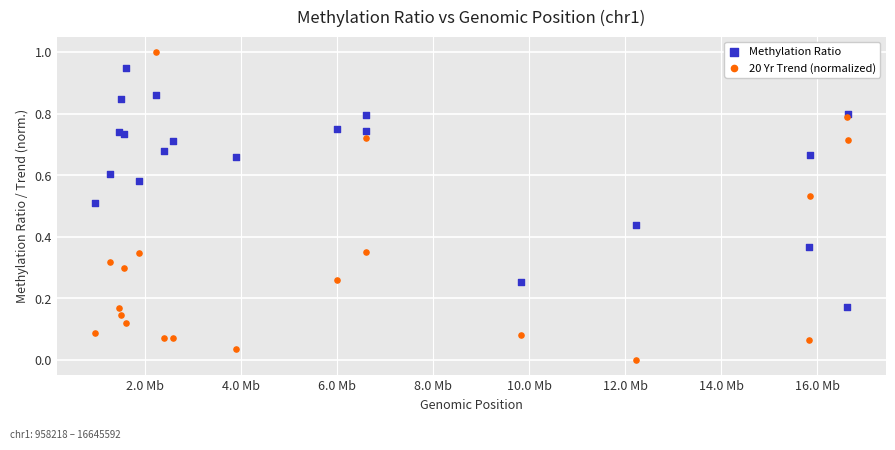

Which series has the widest spread of Y values?

20 Yr Trend (normalized)